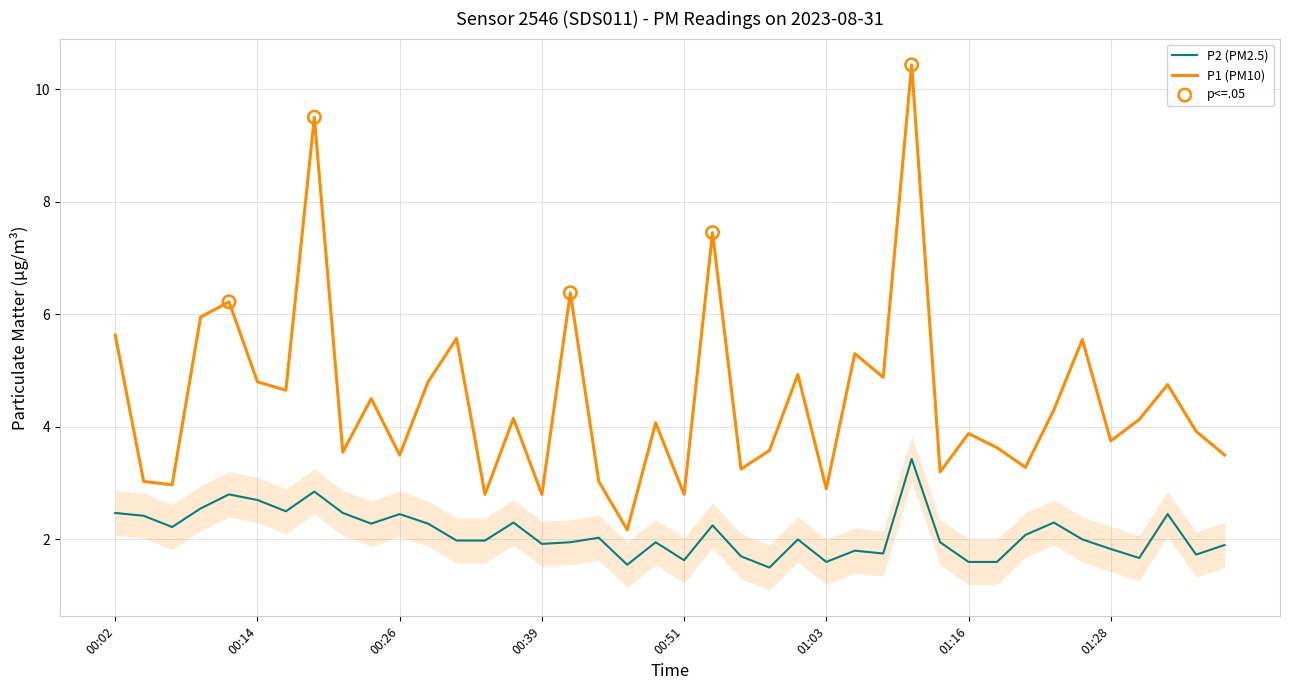

Which series has the largest total across all categories?

P1 (PM10)